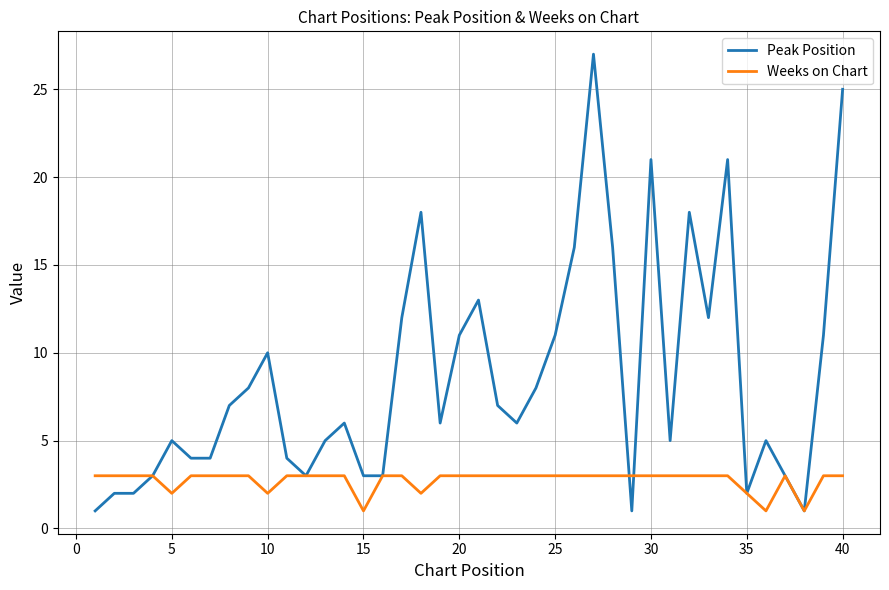

Which series has the largest total across all categories?

Peak Position